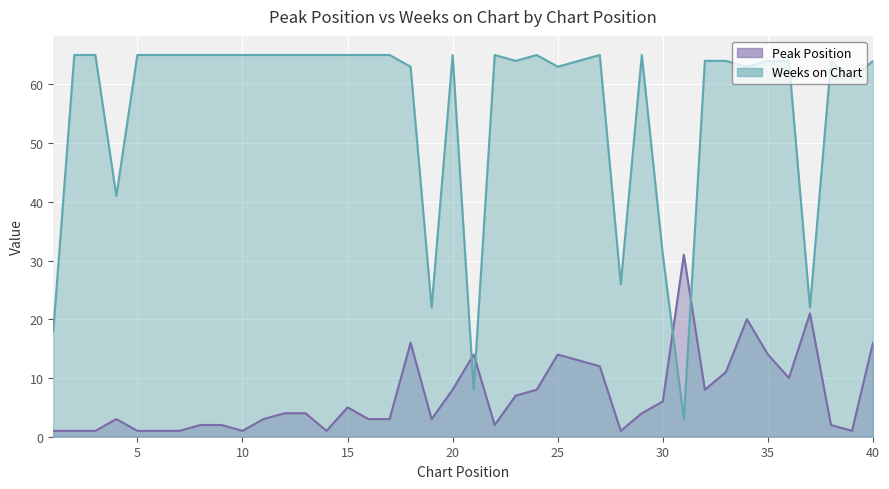

How many intersections are there between Peak Position and Weeks on Chart?

4